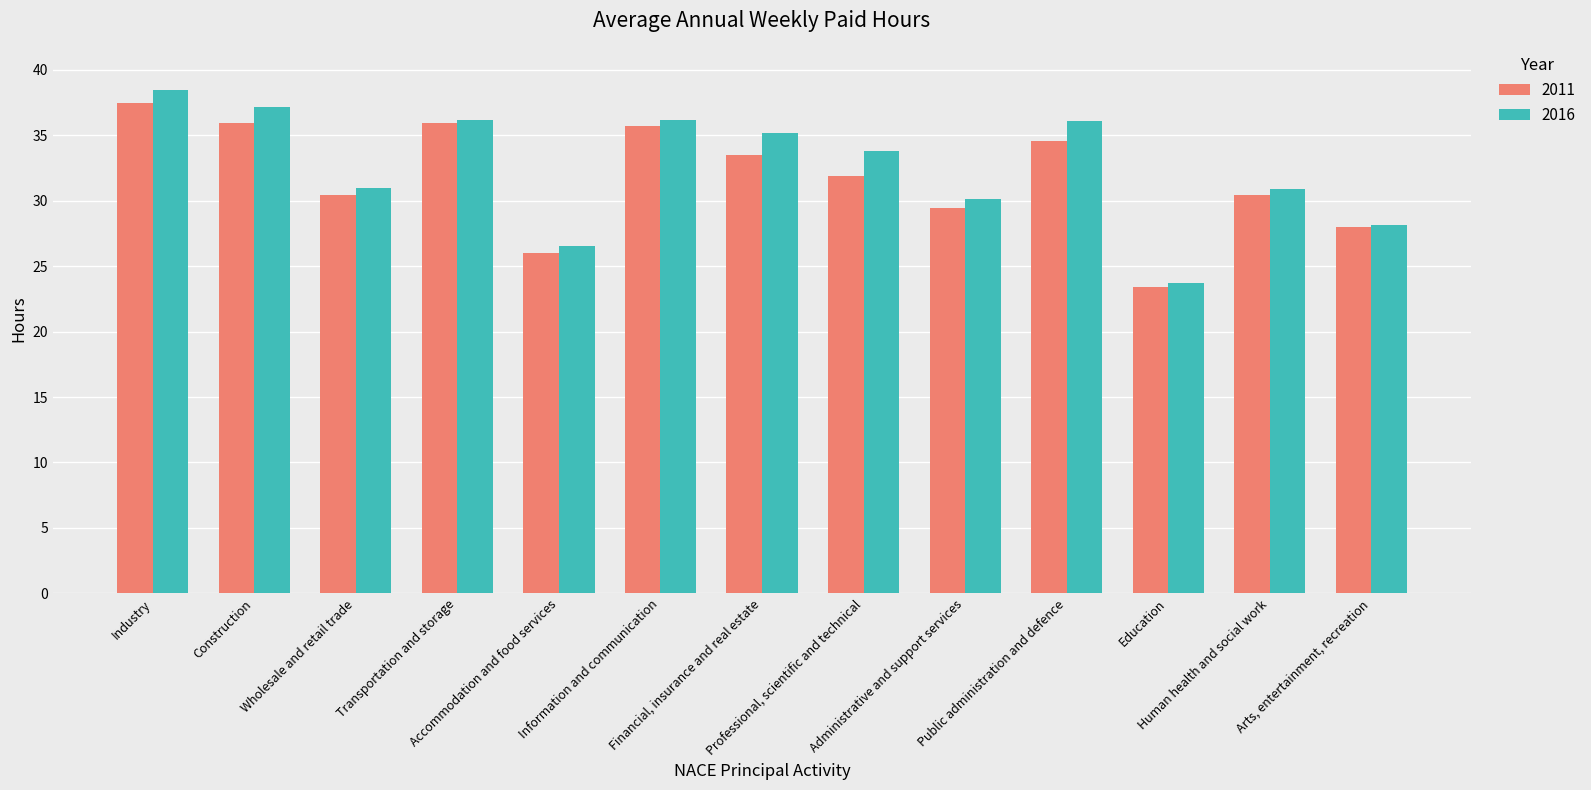

At which label does 2011 first exceed 31?

Industry